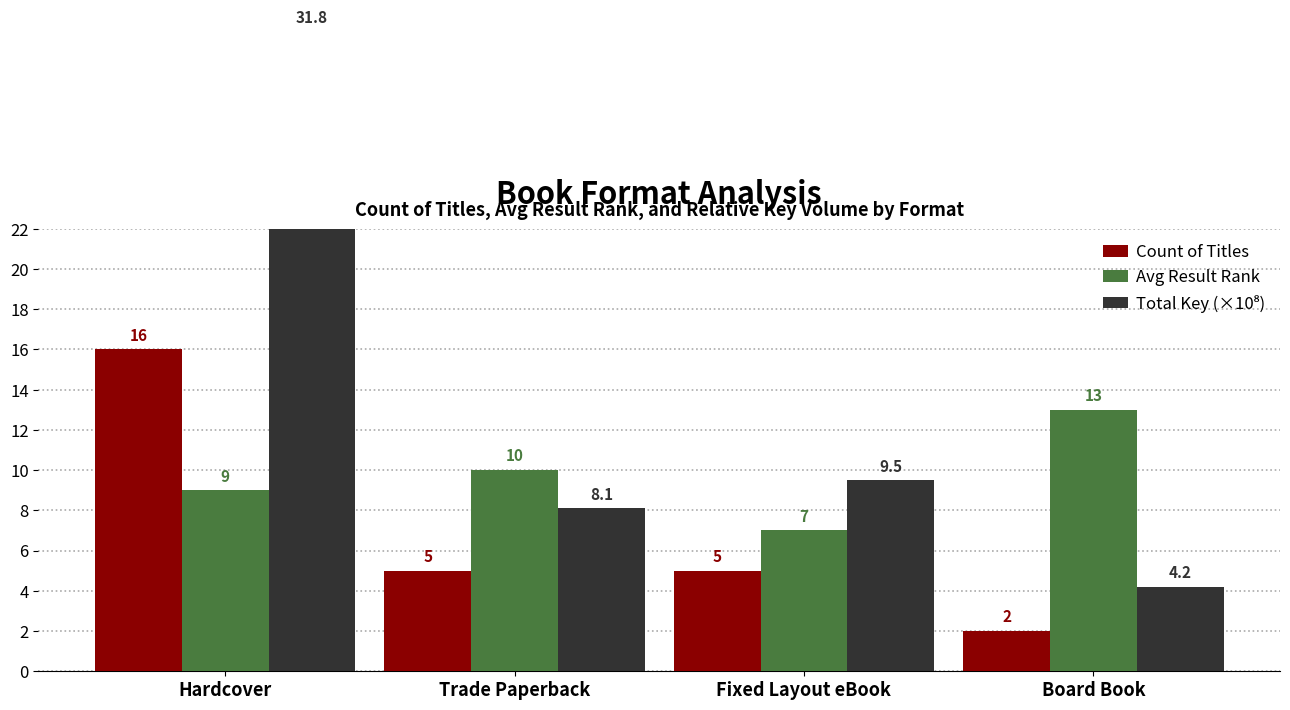

What are all the series names shown in the legend?

Count of Titles, Avg Result Rank, Total Key (×10⁸)